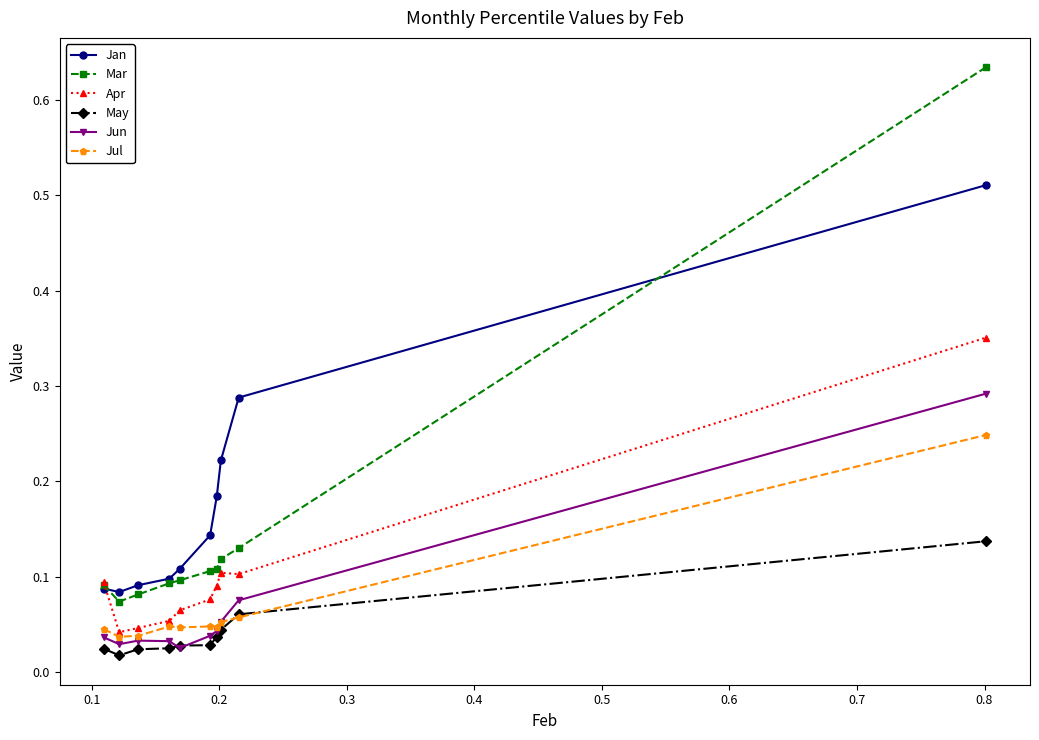

Count the Mar values in the range 0 to 1.

10